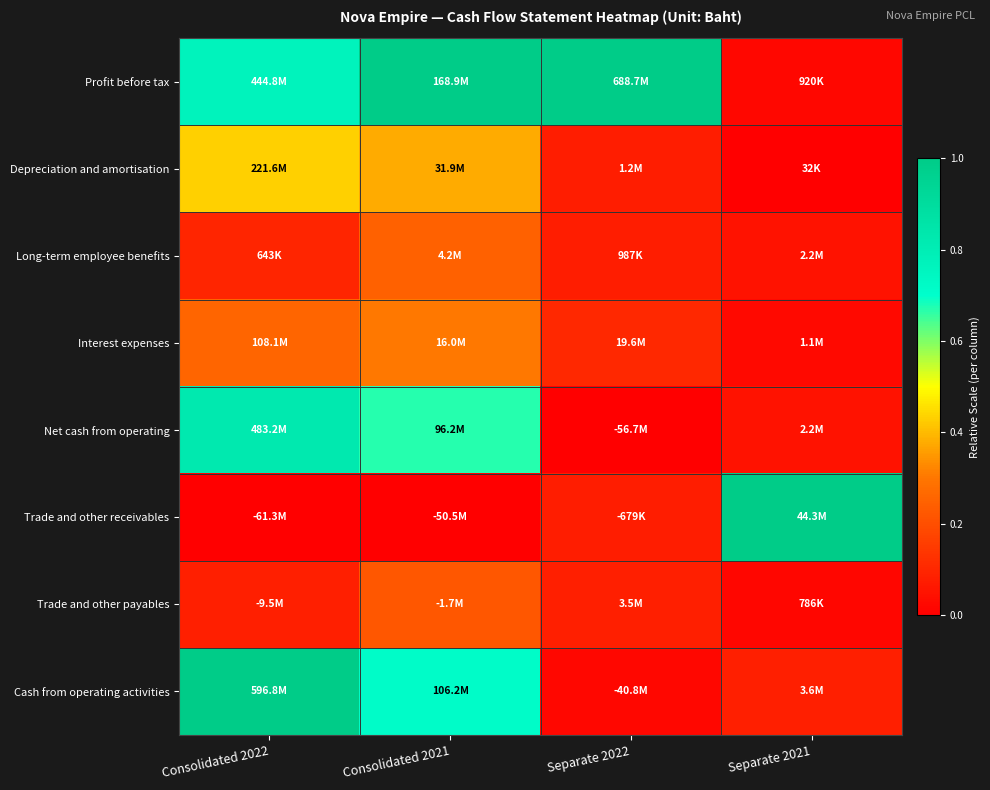

Which has a higher value, Consolidated 2021 or Separate 2022?

Consolidated 2021